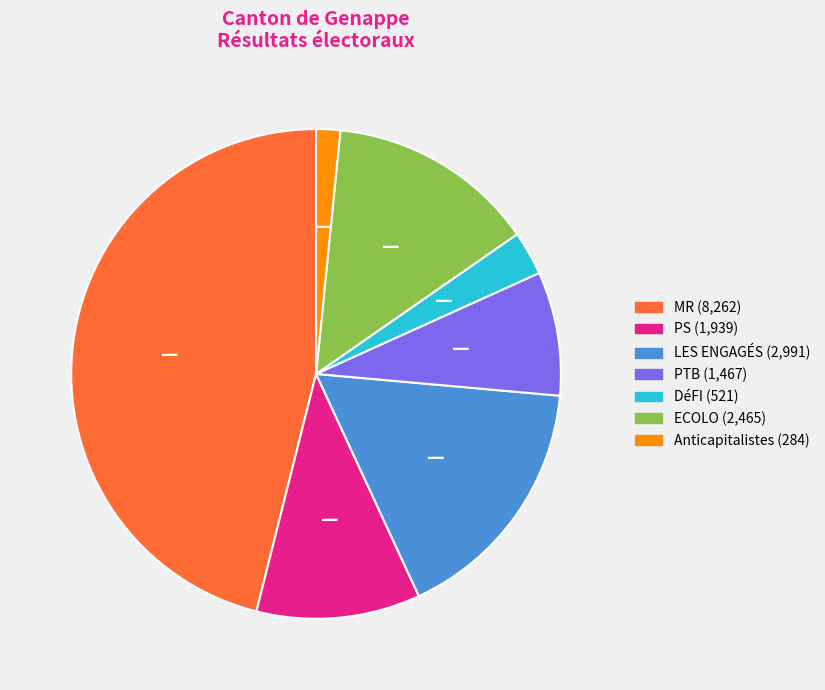

Combined, do ECOLO and MR account for over 50%?

Yes